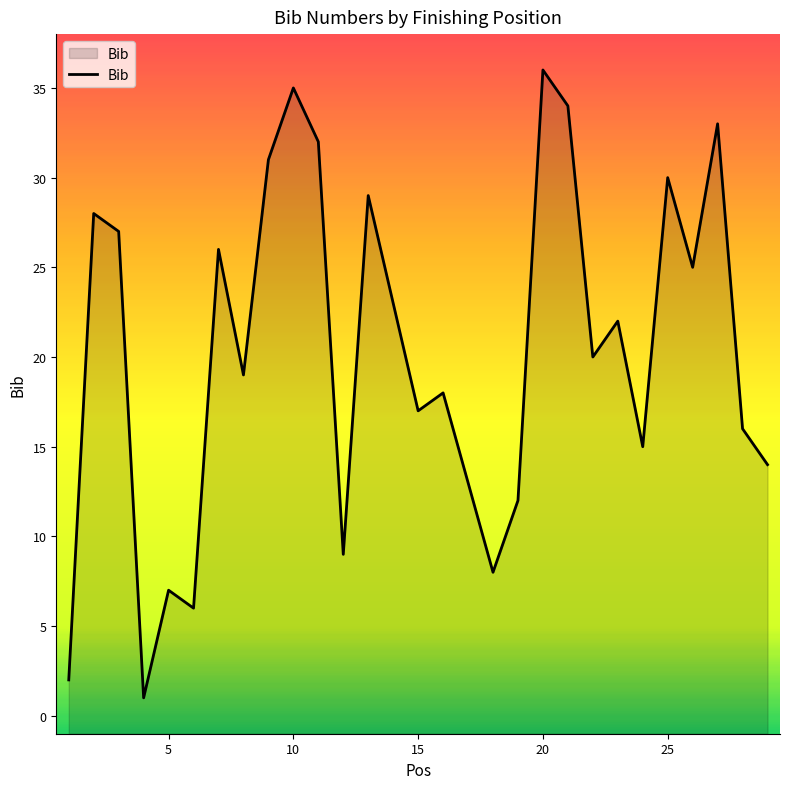

Reading left to right, transcribe all the data shown in this chart.

2	28	27	1	7	6	26	19	31	35	32	9	29	23	17	18	13	8	12	36	34	20	22	15	30	25	33	16	14